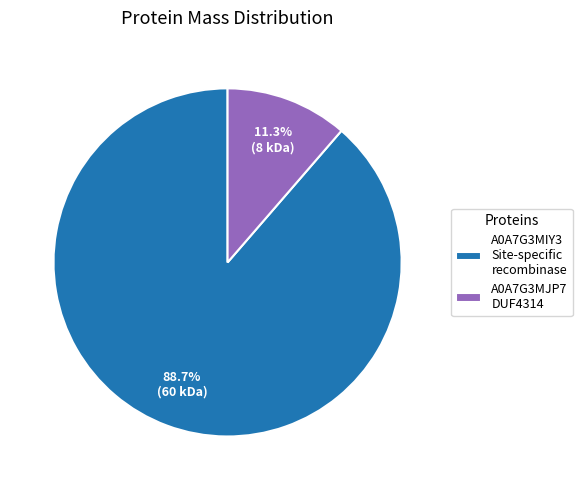

Does A0A7G3MIY3 Site-specific recombinase represent more than half of the total?

Yes